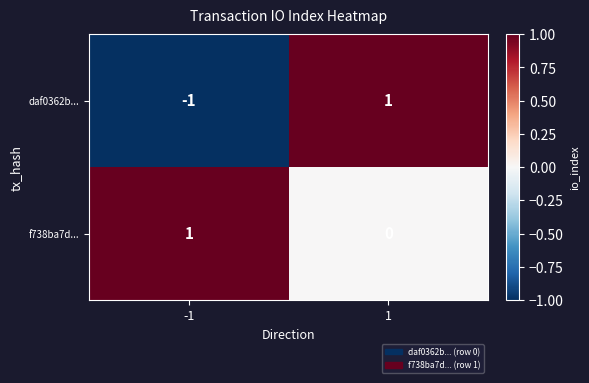

Is it true that f738ba7d... equals 2 at -1?

False